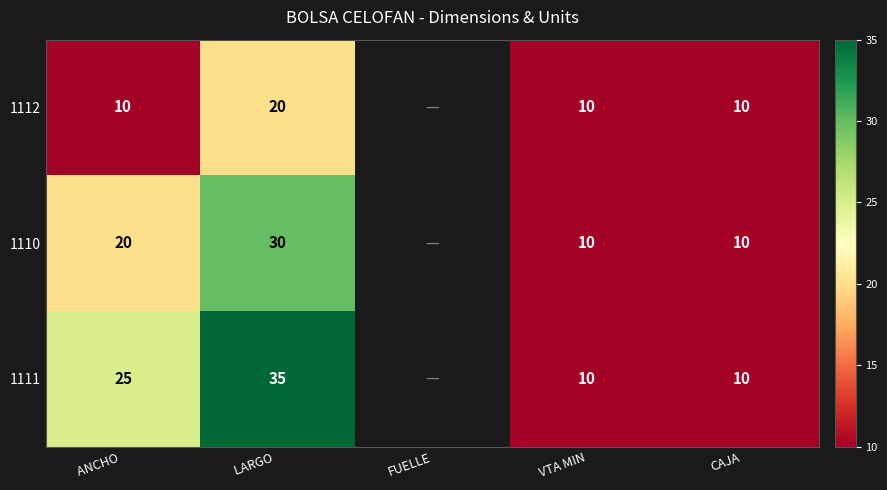

The value of 1111 at CAJA is 10. True or false?

True